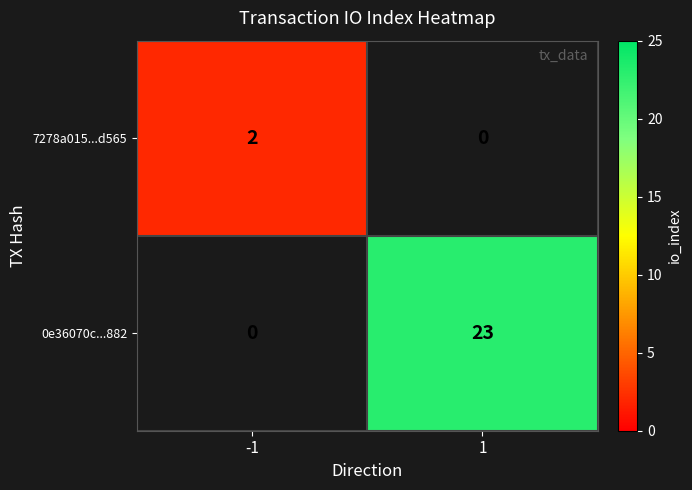

The 0e36070c...882 series shows 23 at 1. True or false?

True